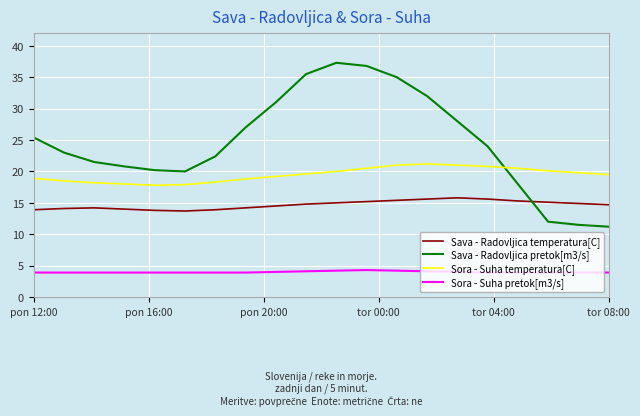

What is the maximum value for Sava - Radovljica pretok[m3/s]?

37.3